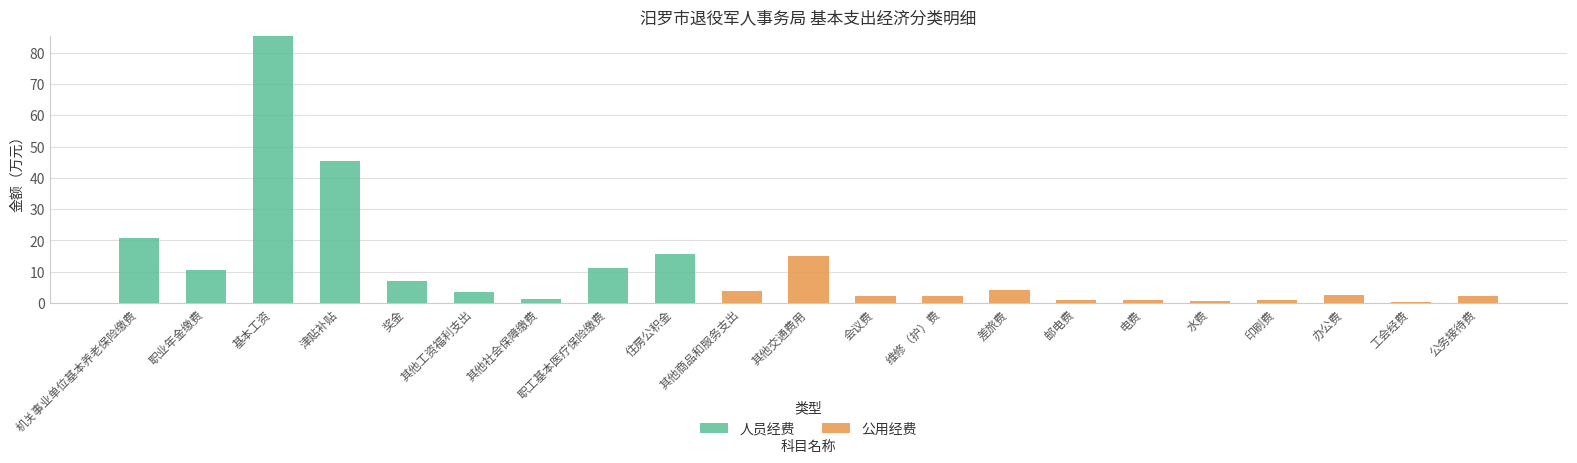

Which category has the highest value in the 人员经费 series?

基本工资